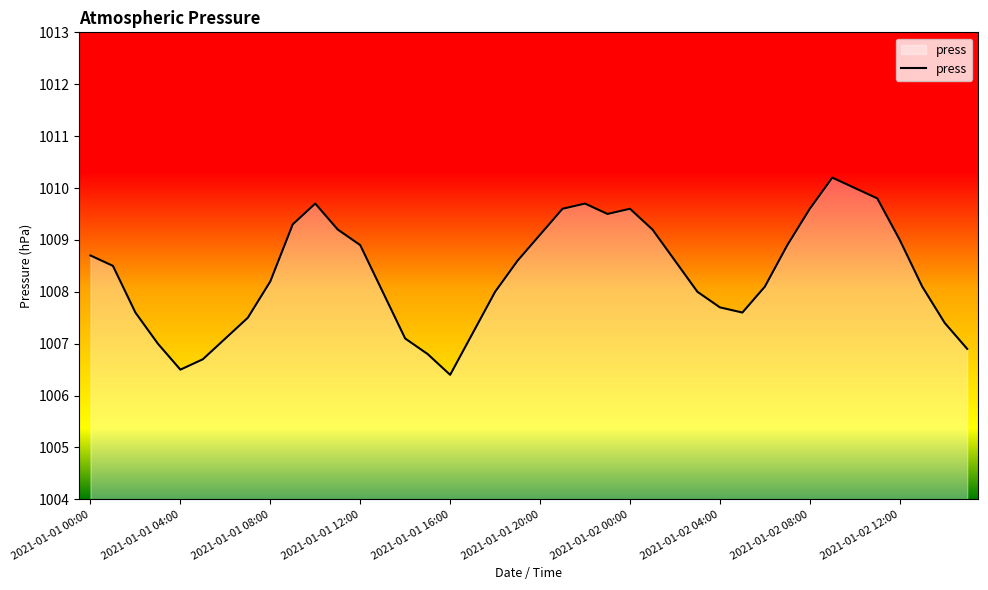

What is the difference between the maximum and minimum values?

3.8